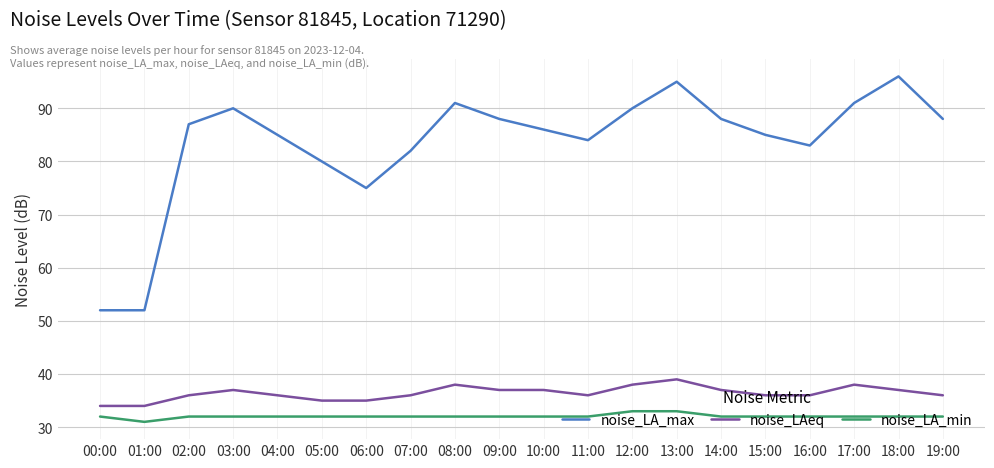

What is the spread (max minus min) of values at 12:00?

57